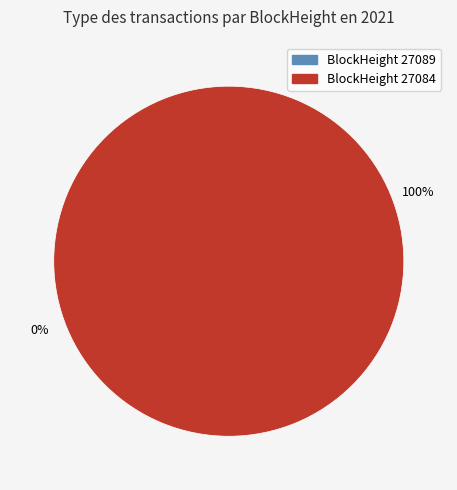

Which has a higher value, 27089 or 27084?

27084